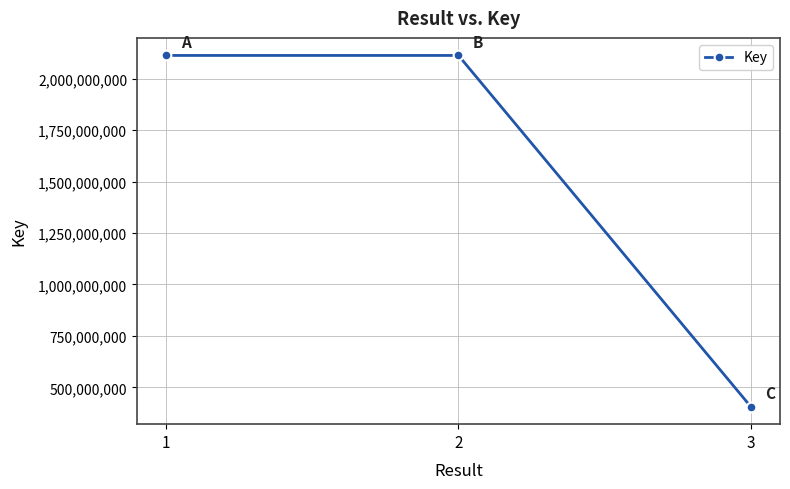

True or false: the data shows 406324190 at 3.

True